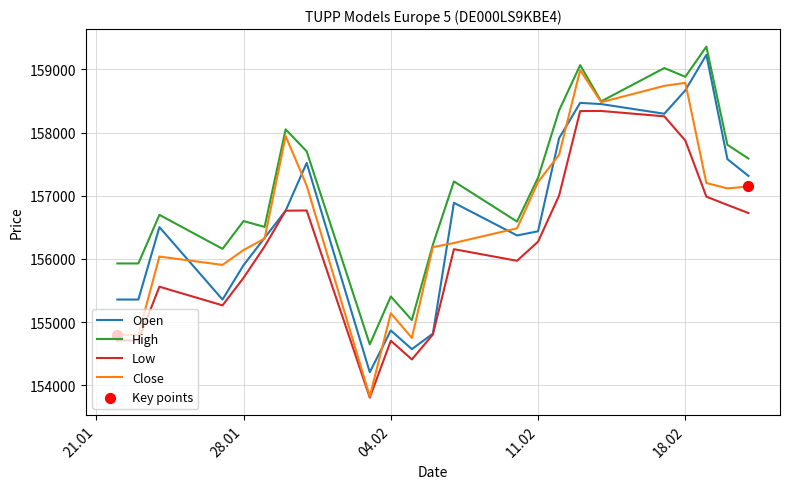

What is the highest value of the Close series?

158986